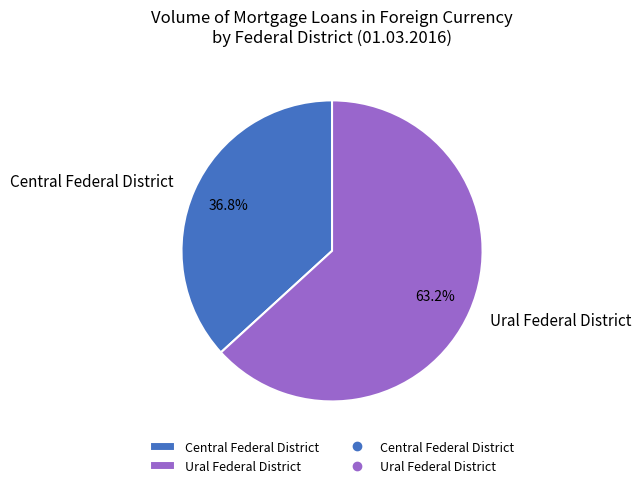

What percentage is NOT represented by Central Federal District?

63.2%